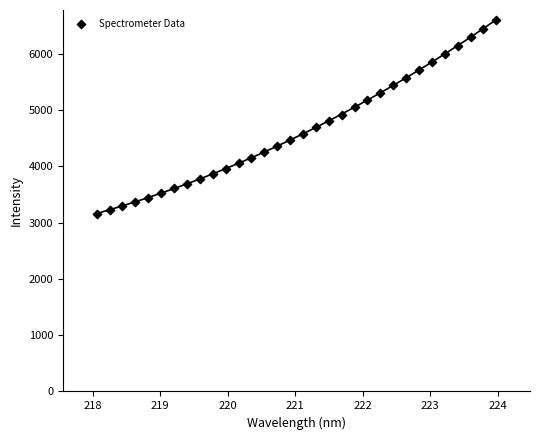

What is the range of Y values (max minus min)?

3447.1